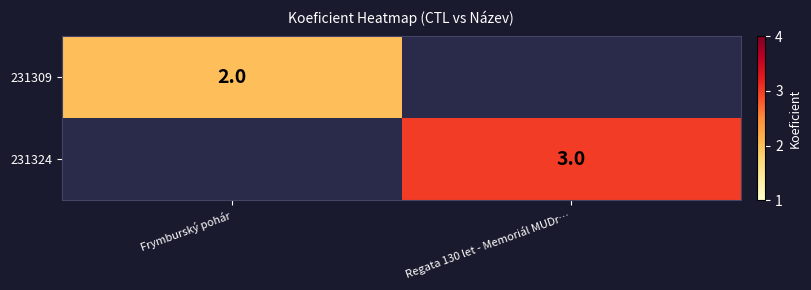

What is the minimum value shown in the chart?

2.0